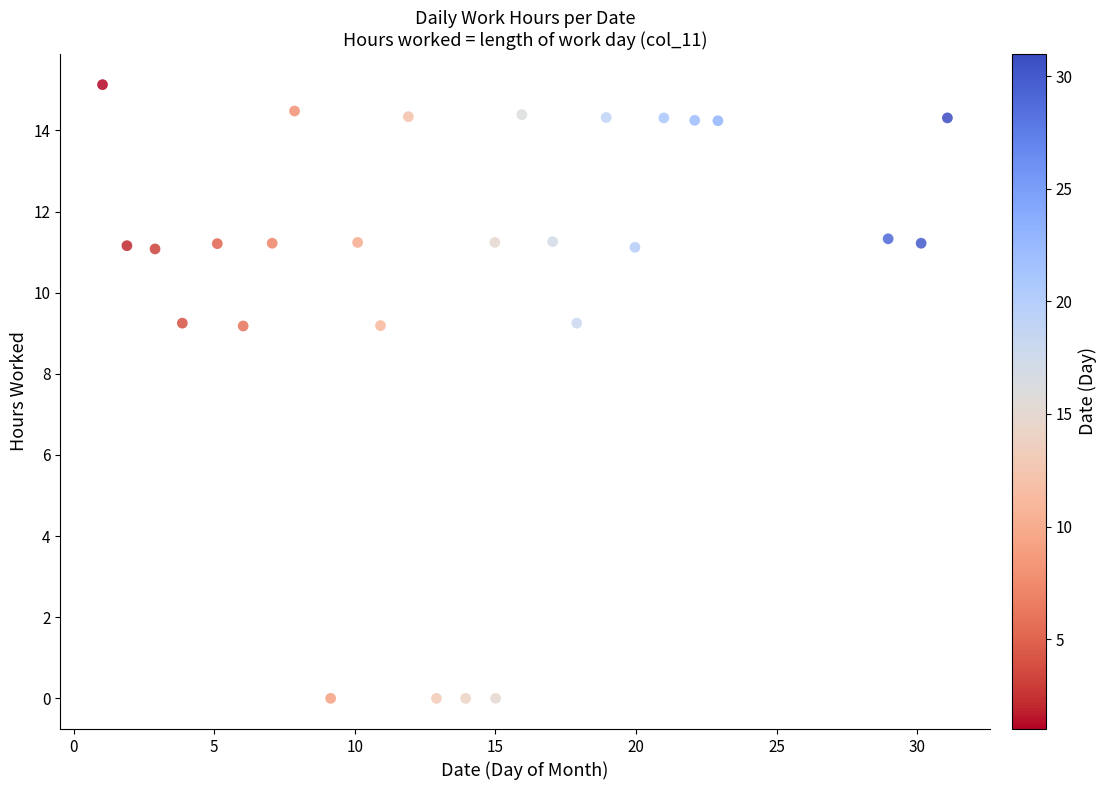

What is the range of Y values (max minus min)?

15.1